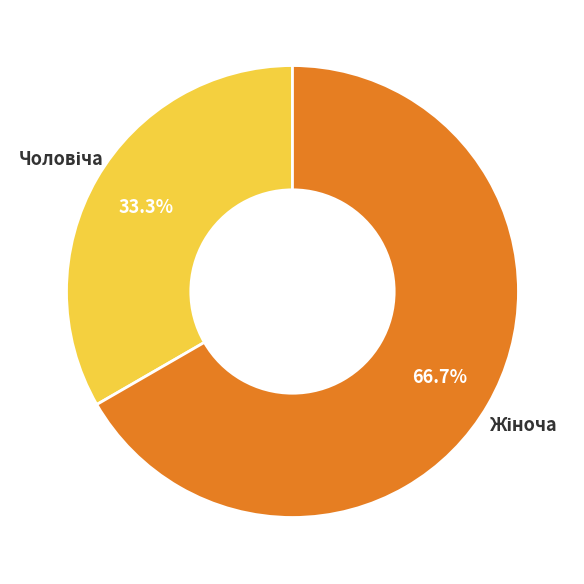

How many slices are in this pie chart?

2